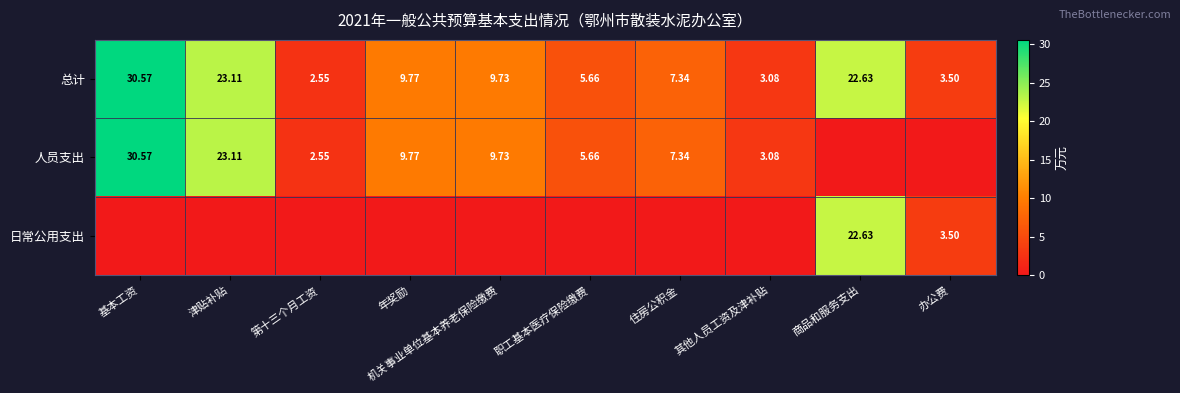

At which category is the sum across all series the highest?

基本工资